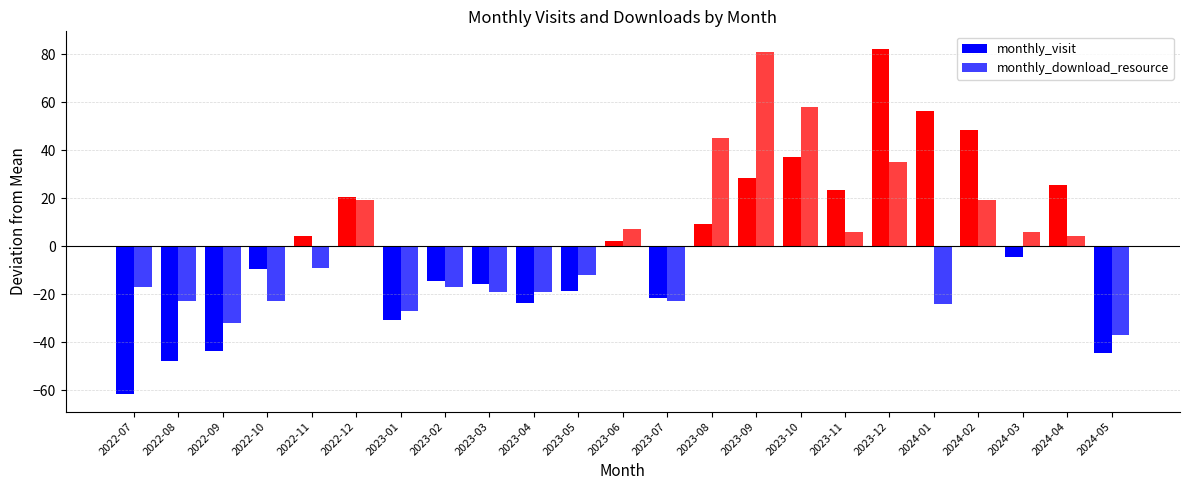

The monthly_visit series shows 2.0 at 2023-08. True or false?

False